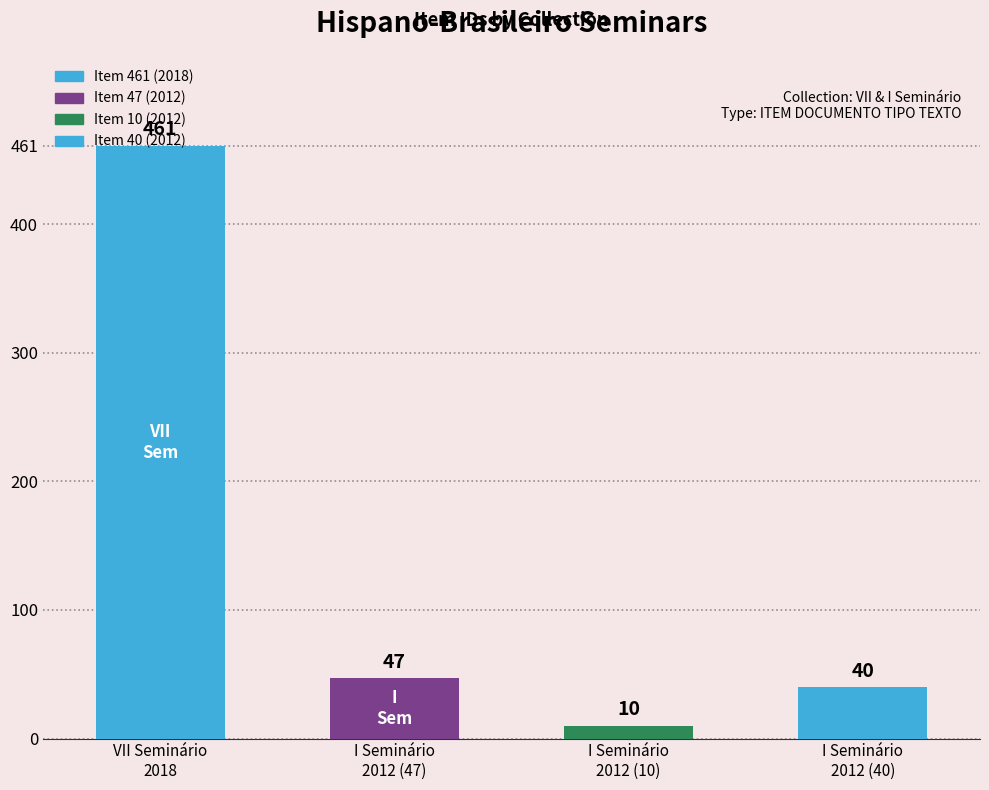

Does the chart contain stacked bars?

No